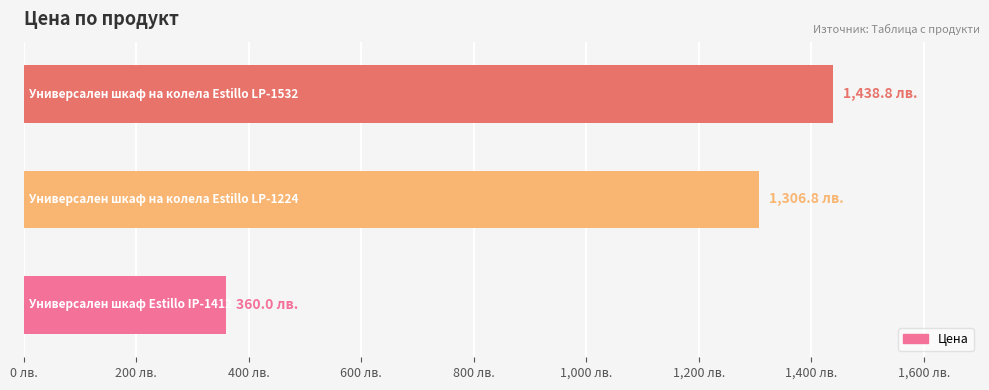

Are the bars horizontal?

Yes